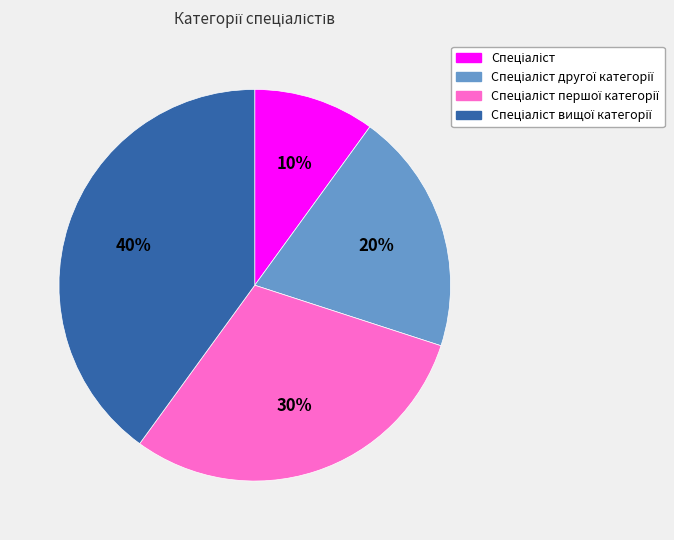

To the nearest percent, what is the average slice percentage?

25%